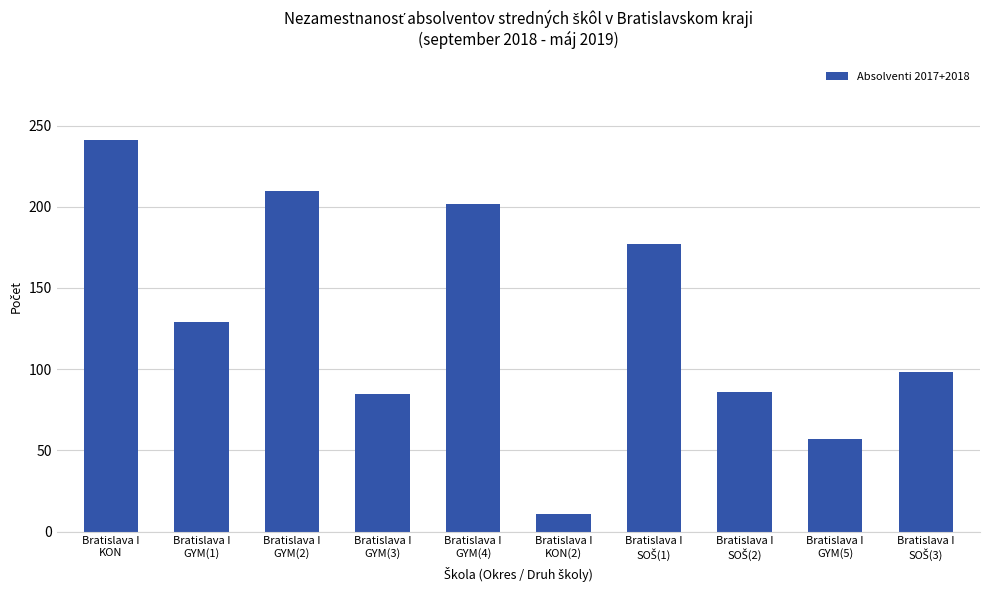

What is the approximate value at Bratislava I
KON(2), to the nearest 10?

10